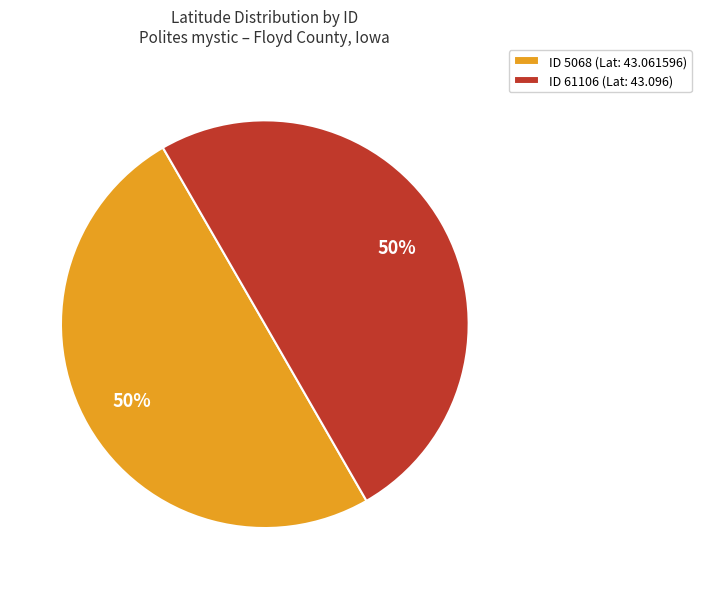

Do ID 5068 (Lat: 43.061596) and ID 61106 (Lat: 43.096) together represent more than half of the pie?

Yes